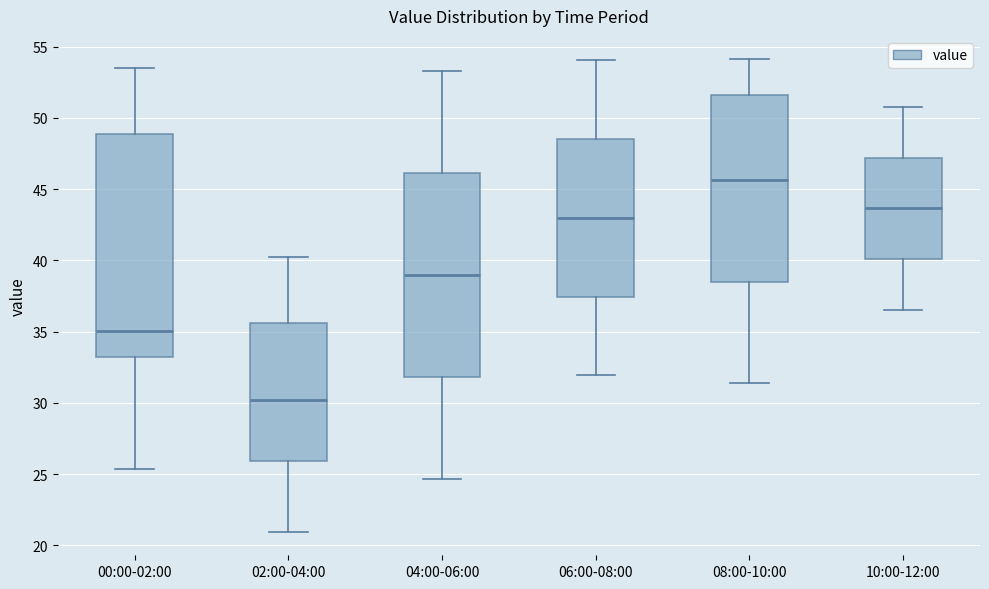

Comparing the boxes themselves (not the whiskers), which one is the tallest?

00:00-02:00